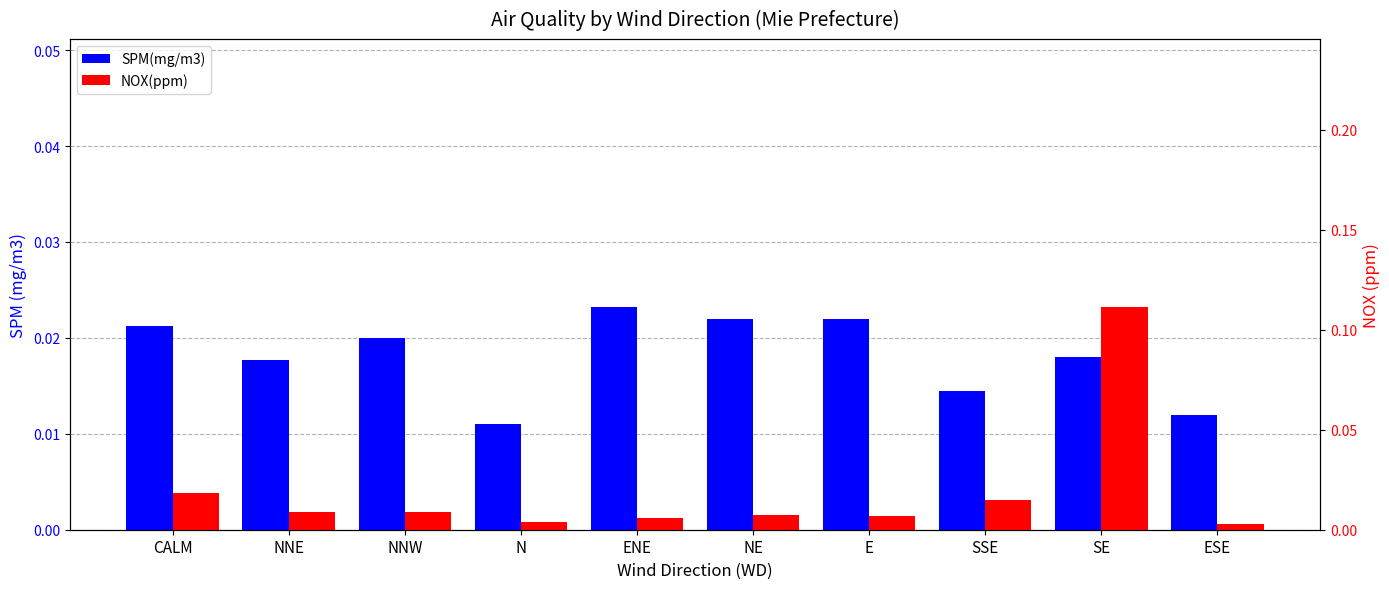

At which category is the sum across all series the highest?

SE